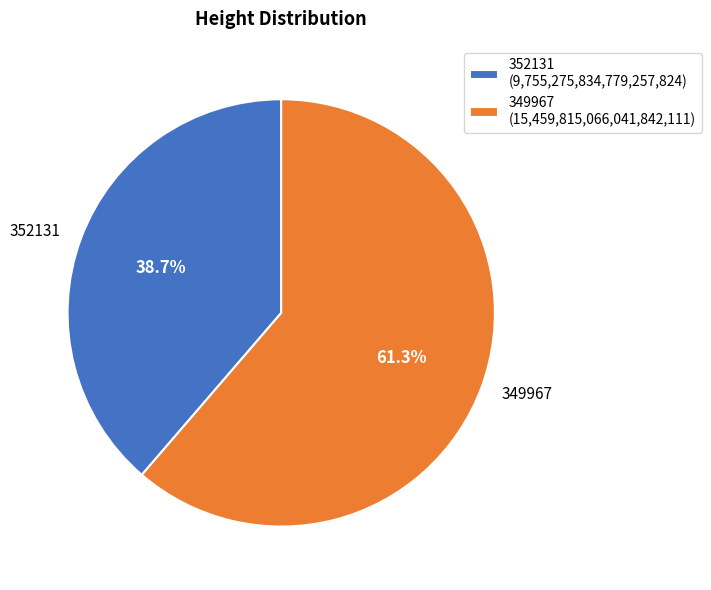

To the nearest percent, what is the difference between the 349967 and 352131 slice percentages?

23%